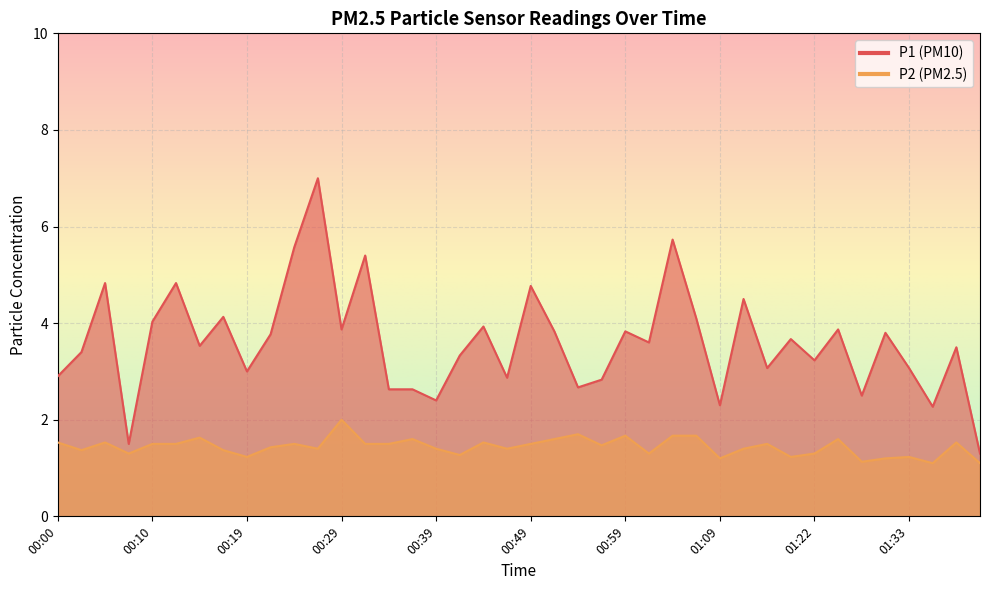

Count the number of categories in the chart.

40